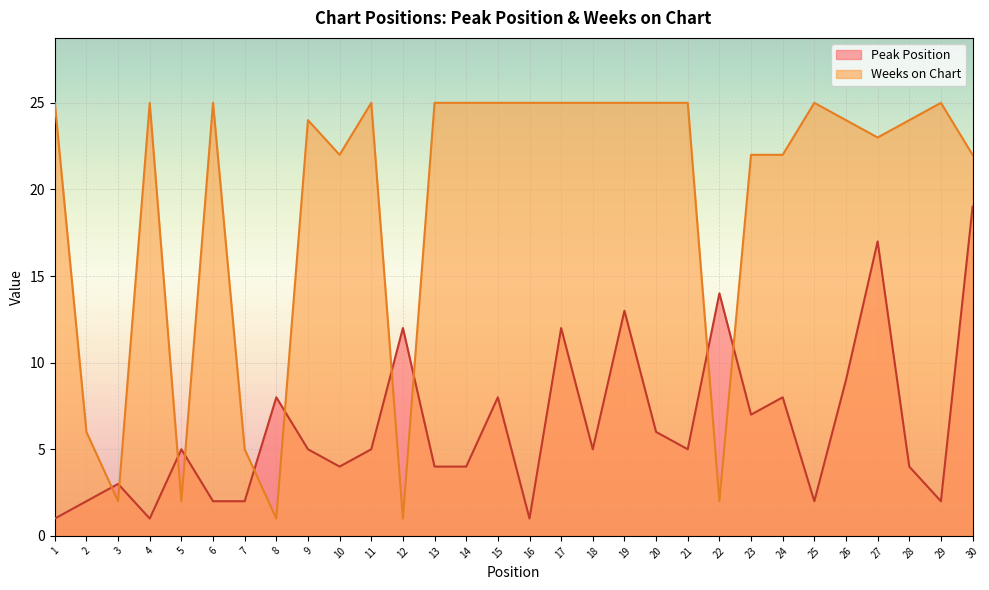

The value of Weeks on Chart at 27 is 23. True or false?

True